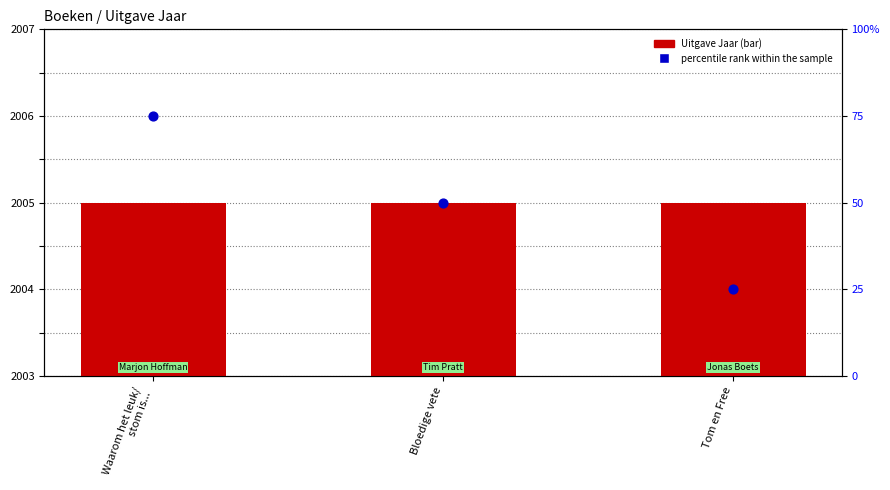

Which series reaches the minimum Y coordinate?

percentile rank within the sample